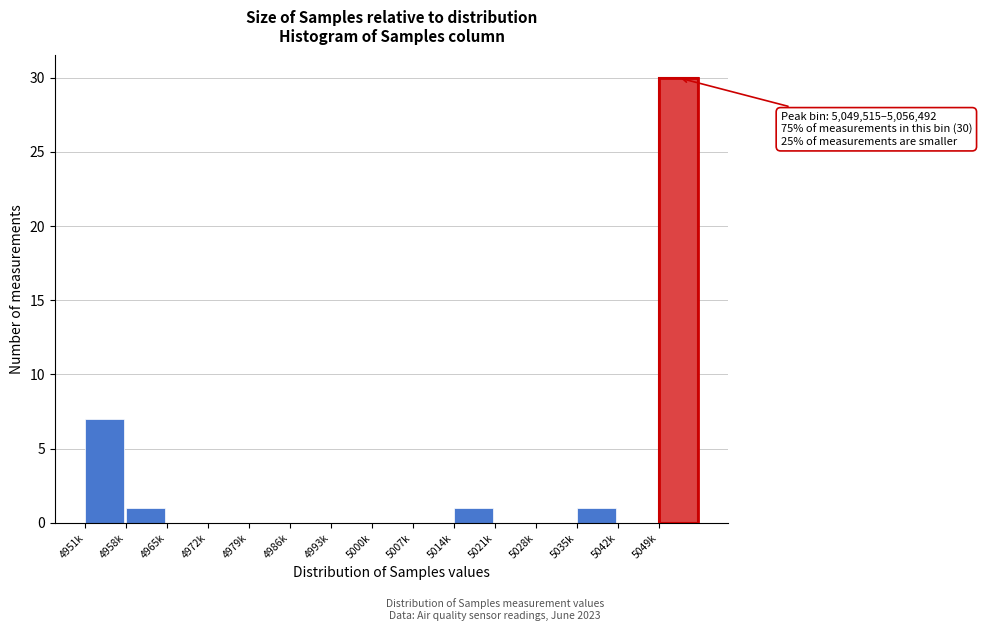

Reading left to right, transcribe all the data shown in this chart.

4951k=7	4958k=1	4965k=0	4972k=0	4979k=0	4986k=0	4993k=0	5000k=0	5007k=0	5014k=1	5021k=0	5028k=0	5035k=1	5042k=0	5049k=30